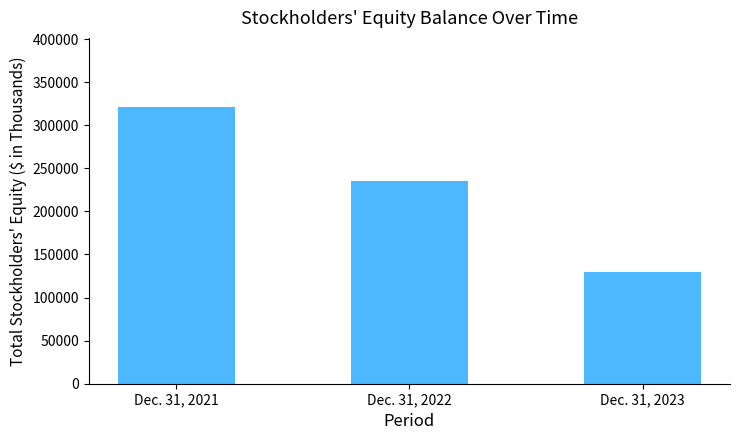

List the labels in order of value, largest first.

Dec. 31, 2021, Dec. 31, 2022, Dec. 31, 2023